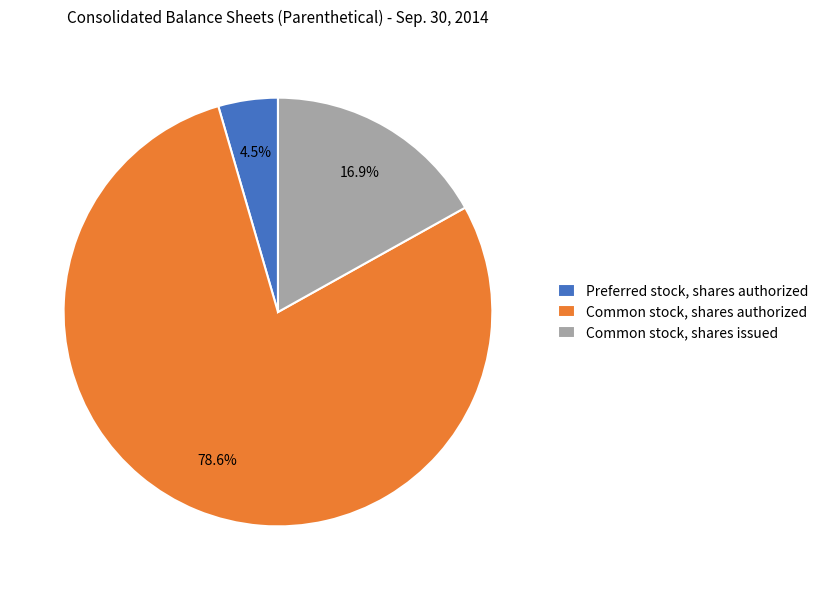

Combined, what portion of the pie is Common stock, shares issued and Preferred stock, shares authorized?

21.4%